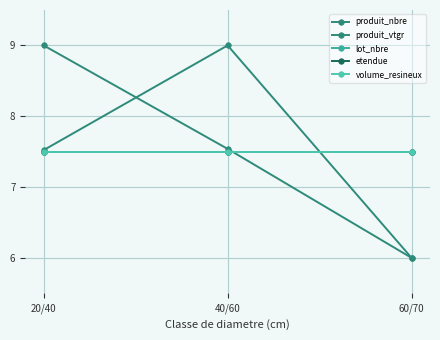

At 40/60, list the series in order from smallest to largest.

lot_nbre, etendue, volume_resineux, produit_nbre, produit_vtgr